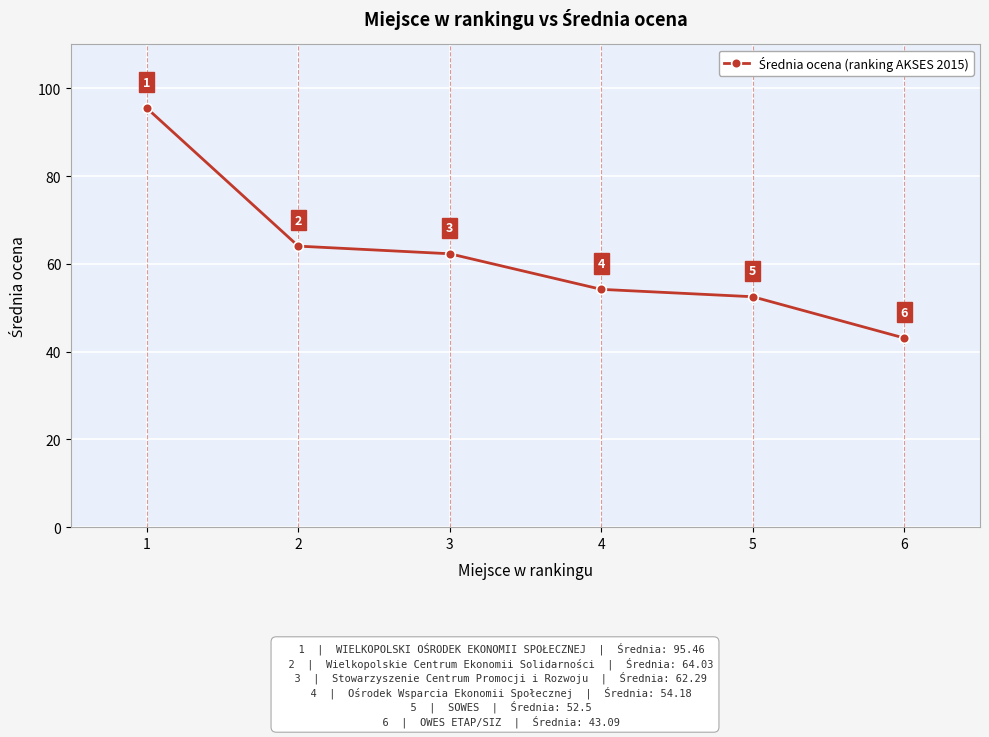

Is it true that the value at 1 is 36.7?

False